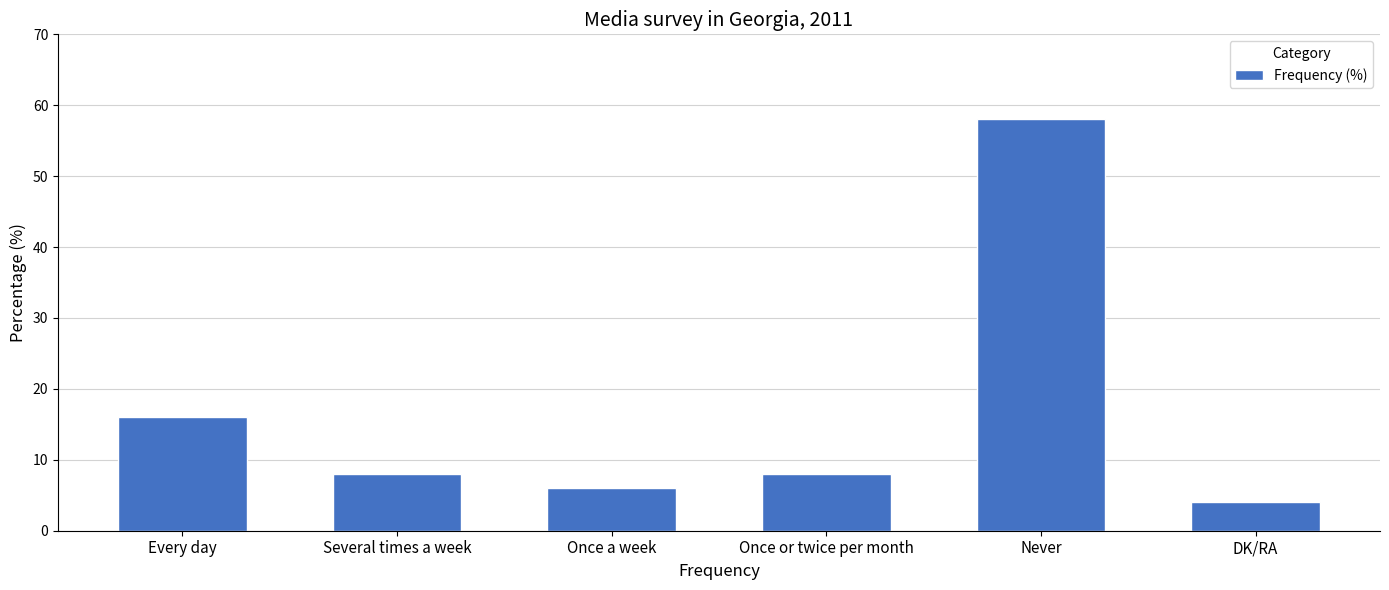

Reading left to right, extract all data points from this chart.

Every day=16	Several times a week=8	Once a week=6	Once or twice per month=8	Never=58	DK/RA=4